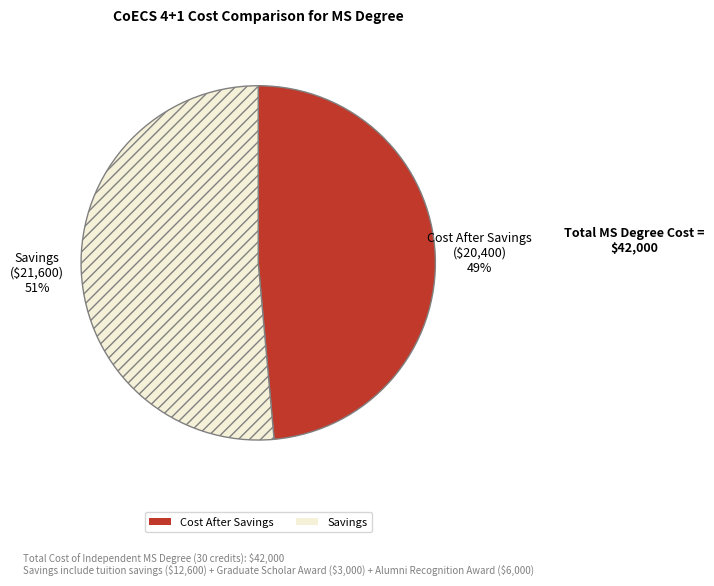

Which category accounts for the majority?

Savings